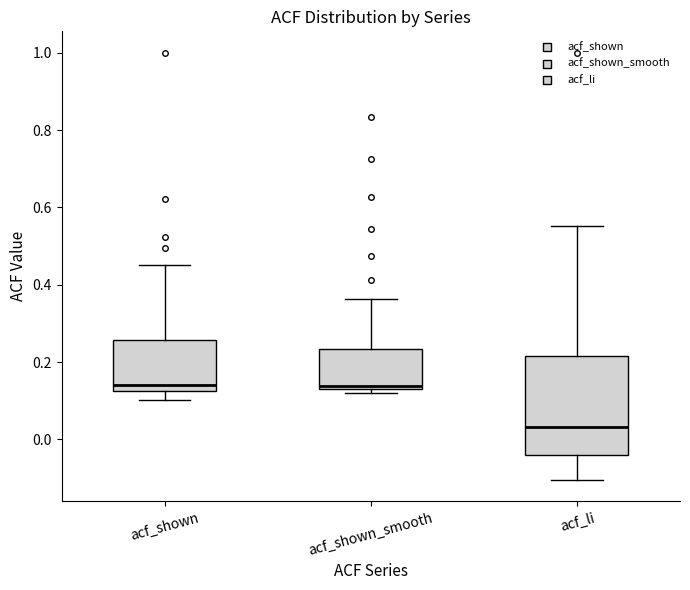

Reading left to right, transcribe this box plot: for each box, give where its median line is, the range the box spans, and where its two whiskers end, as read against the y-axis. The values are not printed on the chart, so give them approximately, as read against the axis.

acf_shown: median 0.14, box 0.12 to 0.26, whiskers 0.10 to 0.46
acf_shown_smooth: median 0.14 (just above the box's lower edge), box 0.14 to 0.24, whiskers 0.12 to 0.36
acf_li: median 0.04, box -0.04 to 0.22, whiskers -0.10 to 0.56